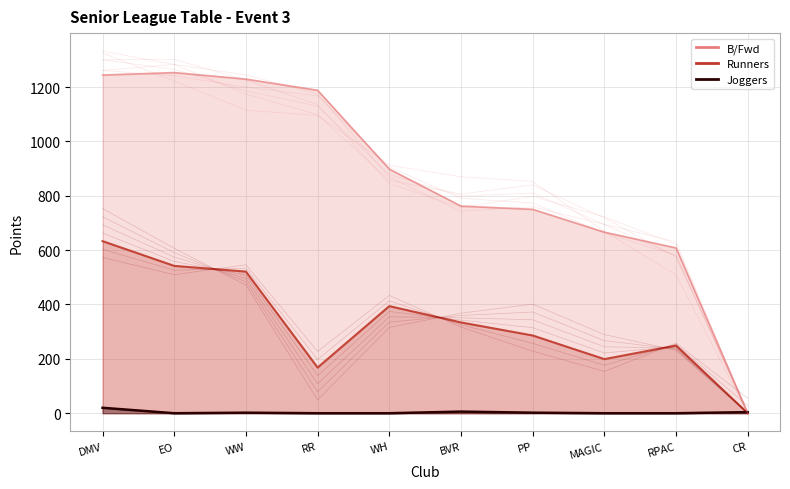

Which category has the lowest value across all series?

CR